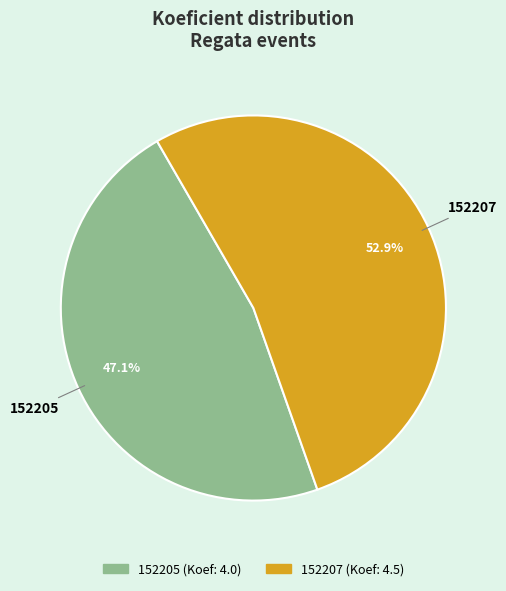

Between 152207 and 152205, which is larger?

152207